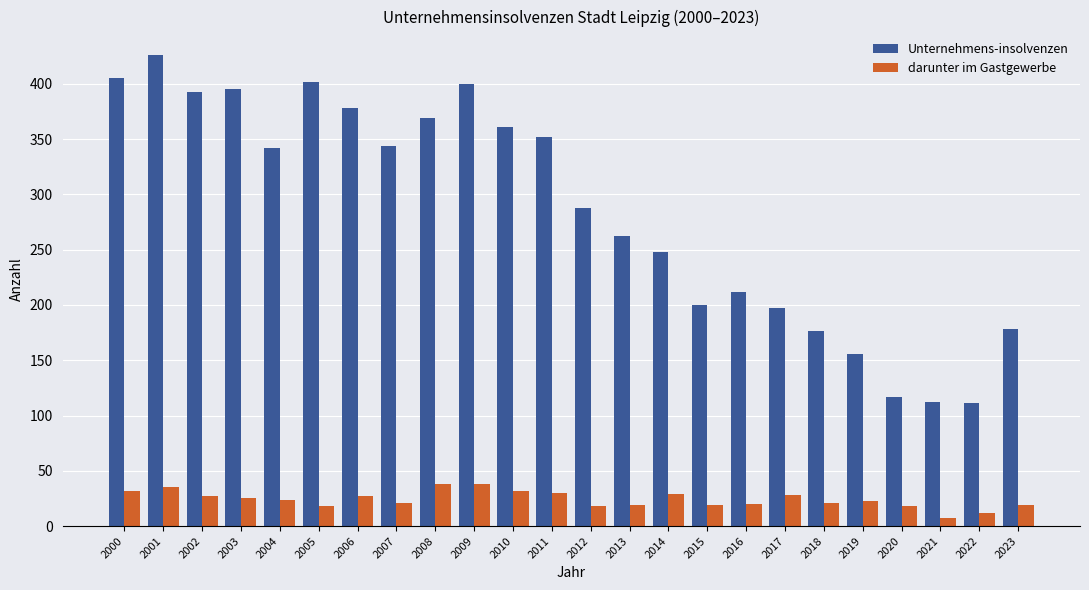

True or false: Unternehmens-insolvenzen has a value of 184 at 2005.

False